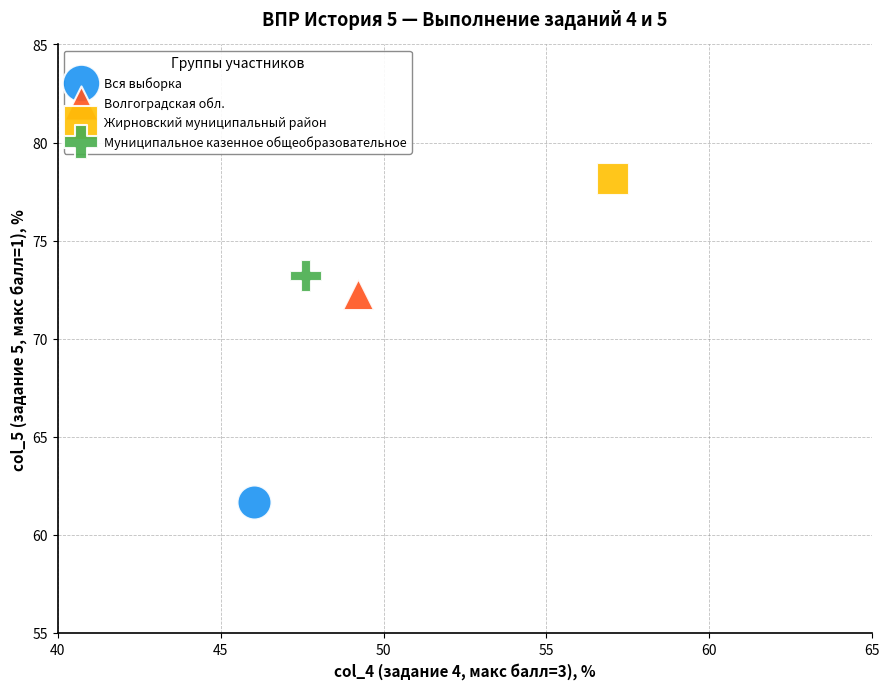

What are all the series names shown in the legend?

Вся выборка, Волгоградская обл., Жирновский муниципальный район, Муниципальное казенное общеобразовательное